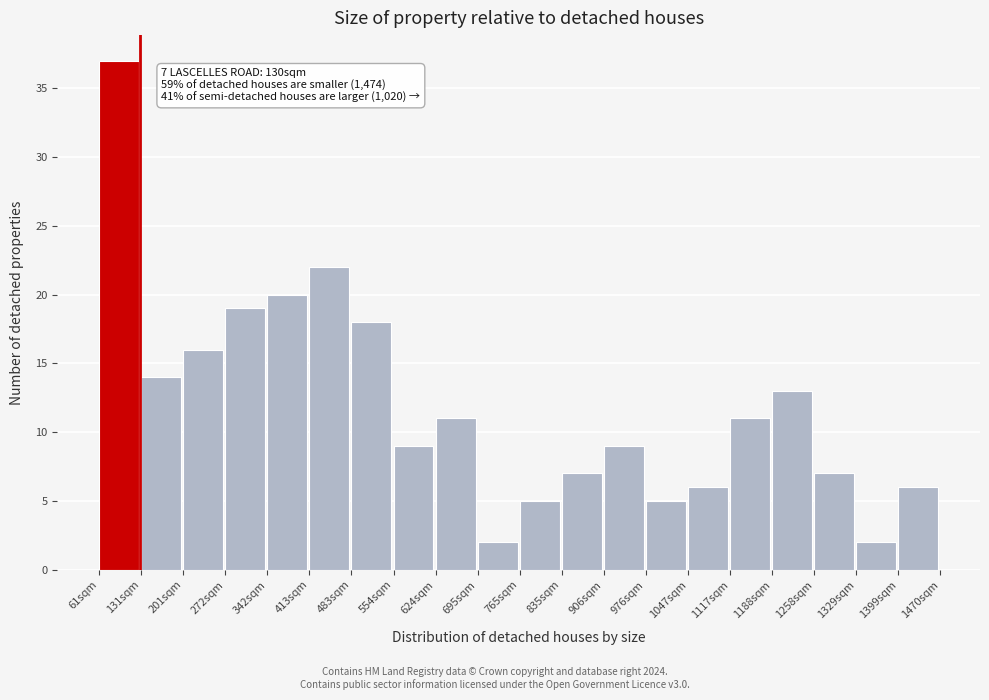

Over which range of the x-axis is the bar tallest?

60 to 130